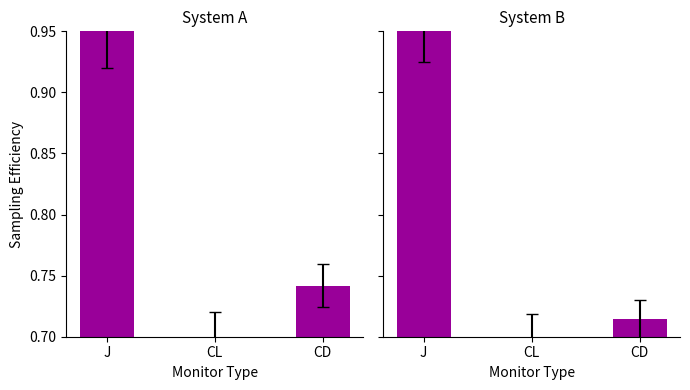

What is the sum of the System A values at CL and J?

1.6